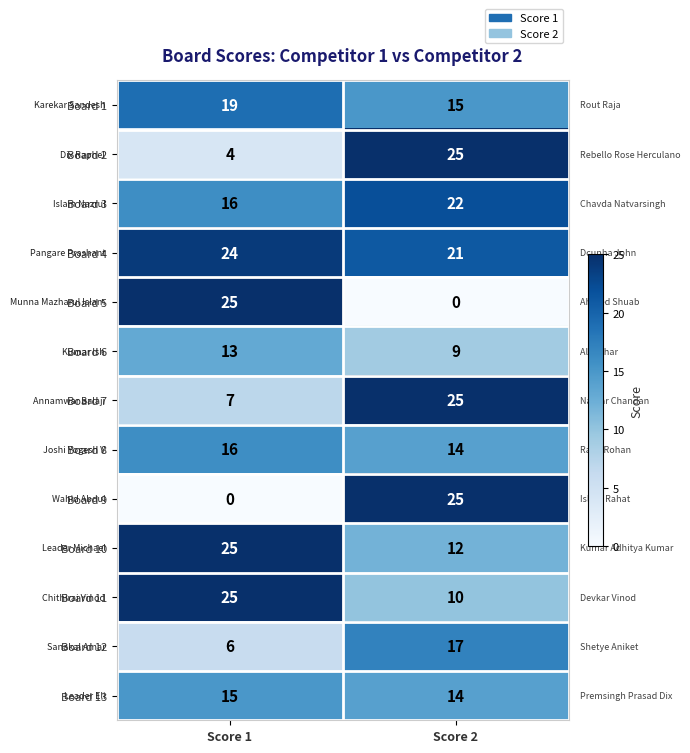

List the labels in order of Board 2 value, smallest first.

Score 1, Score 2